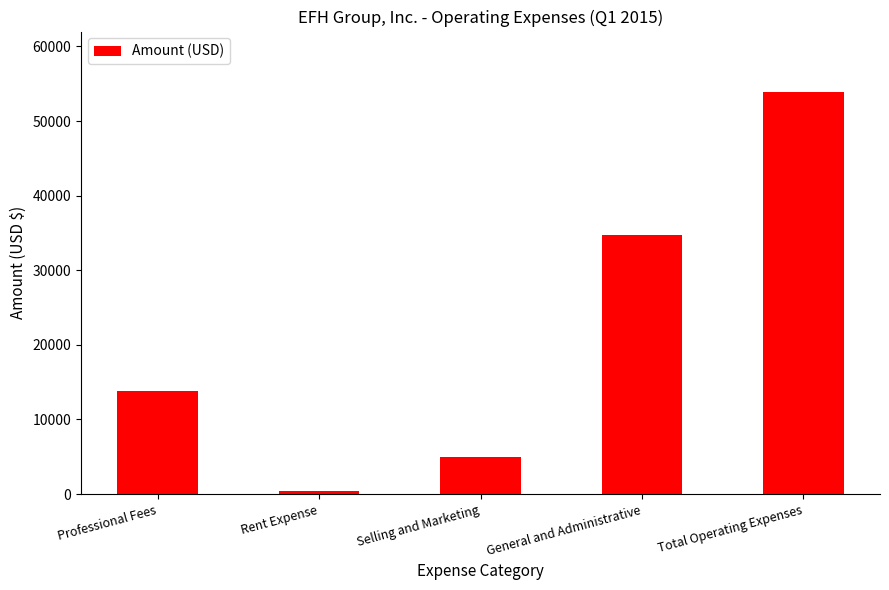

What is the label of the 5th bar from the right?

Professional Fees